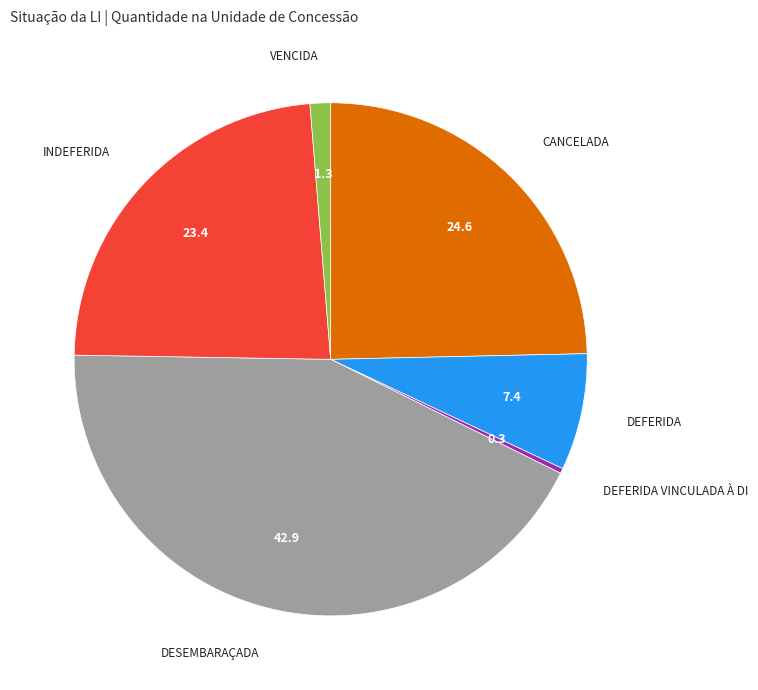

Is there a majority slice in this chart?

No